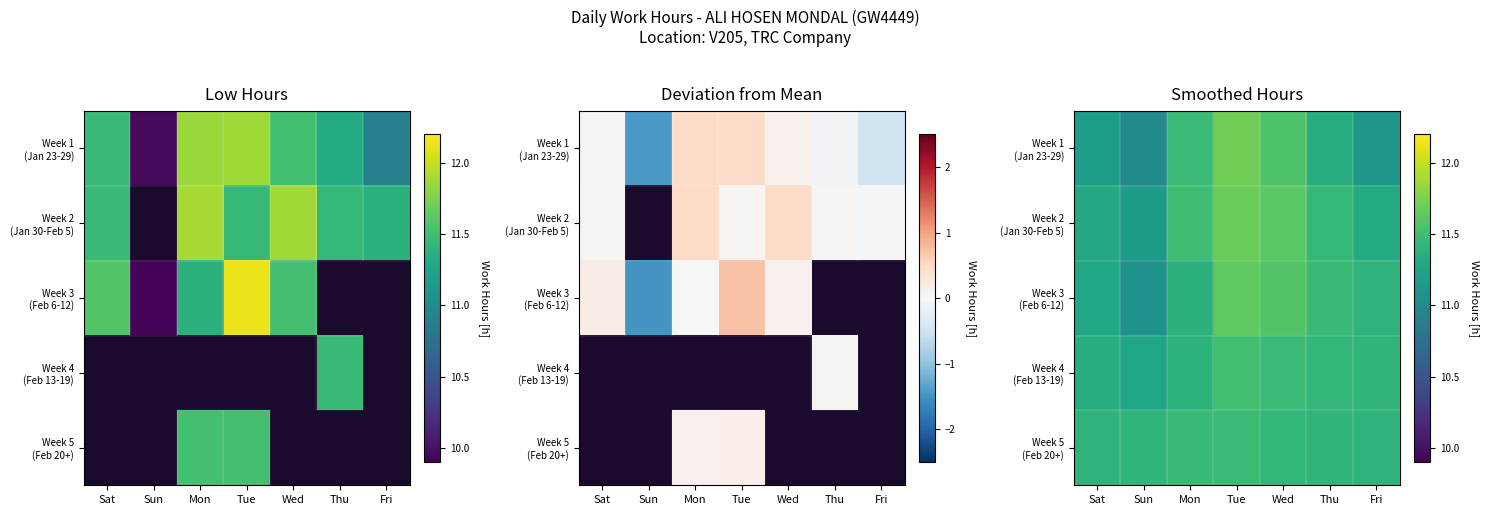

Rank the series at Tue from lowest to highest value.

Week 5 (Feb 20+), Week 4 (Feb 13-19), Week 3 (Feb 6-12), Week 2 (Jan 30-Feb 5), Week 1 (Jan 23-29)